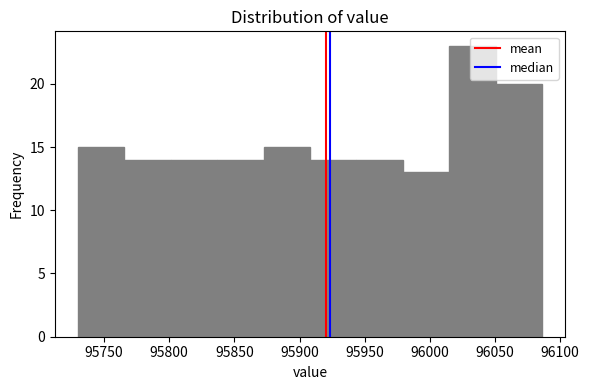

Reading left to right, transcribe this chart: for each bar, give the range it covers on the x-axis and its height. Neither the bar edges nor the heights are printed on the chart, so give them approximately, as read against the axes.

95730 to 95765: 15
95765 to 95800: 14
95800 to 95835: 14
95835 to 95870: 14
95870 to 95910: 15
95910 to 95945: 14
95945 to 95980: 14
95980 to 96015: 13
96015 to 96050: 23
96050 to 96085: 20